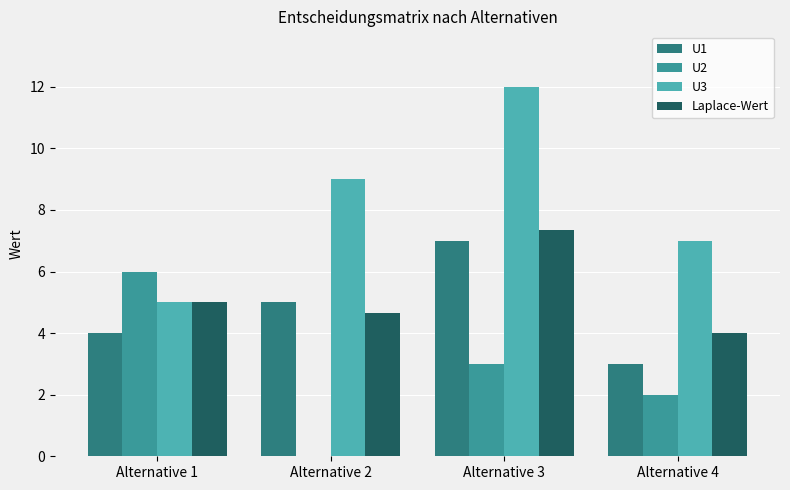

Does the chart contain stacked bars?

No